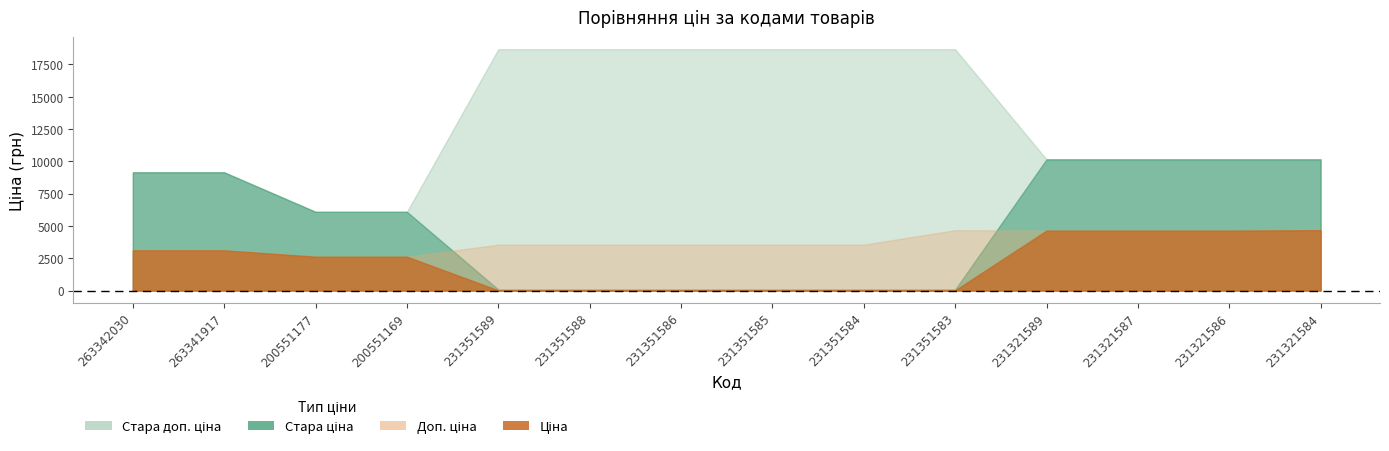

What is the label of the 4th point from the left?

200551169